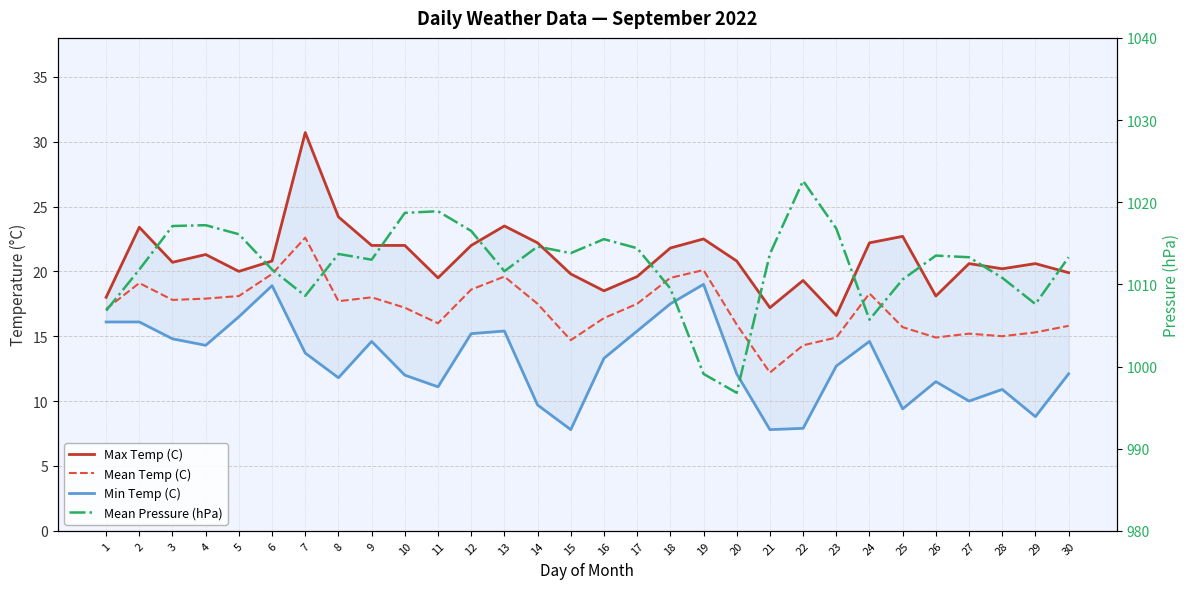

Rank the series at 13 from lowest to highest value.

Min Temp (C), Mean Temp (C), Max Temp (C), Mean Pressure (hPa)